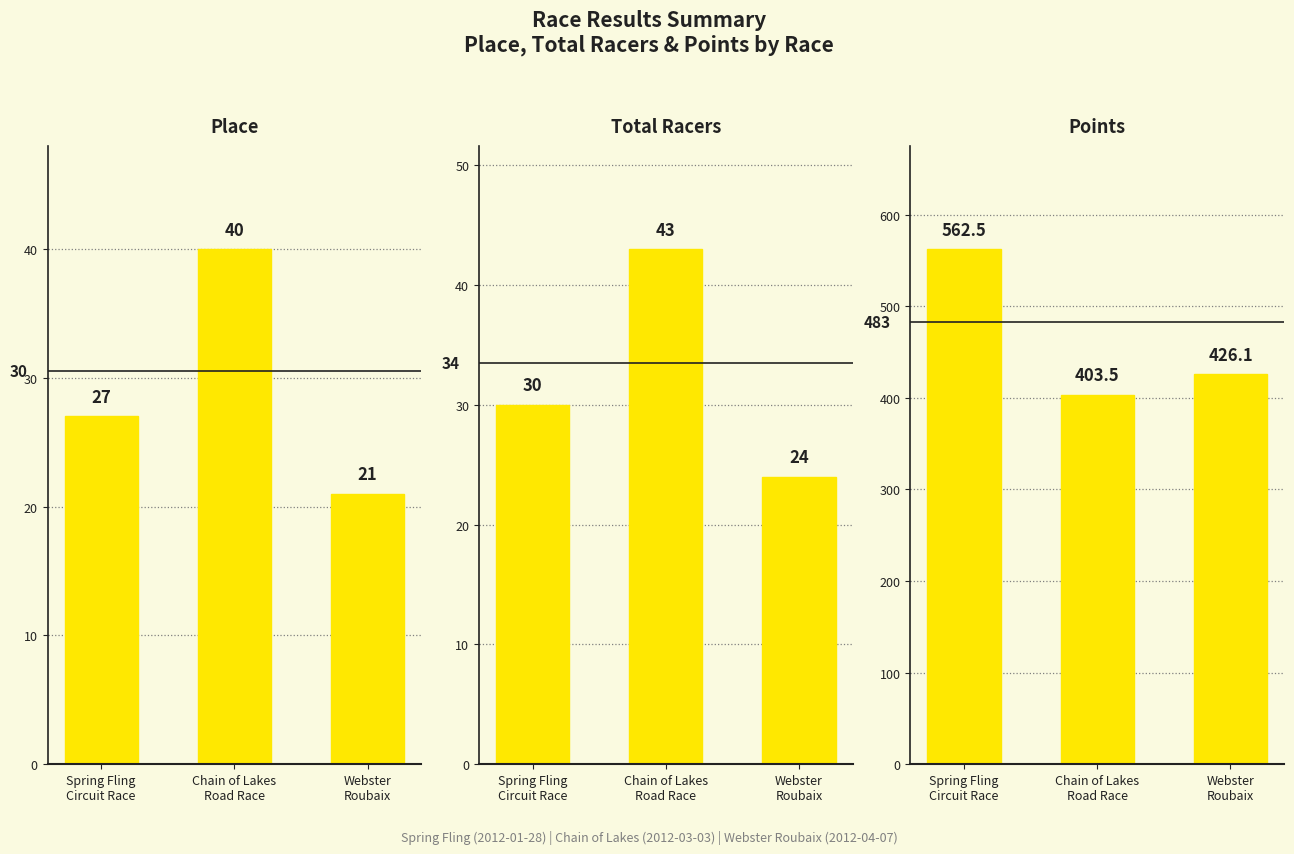

What is the total value across all series at Spring Fling
Circuit Race?

619.5